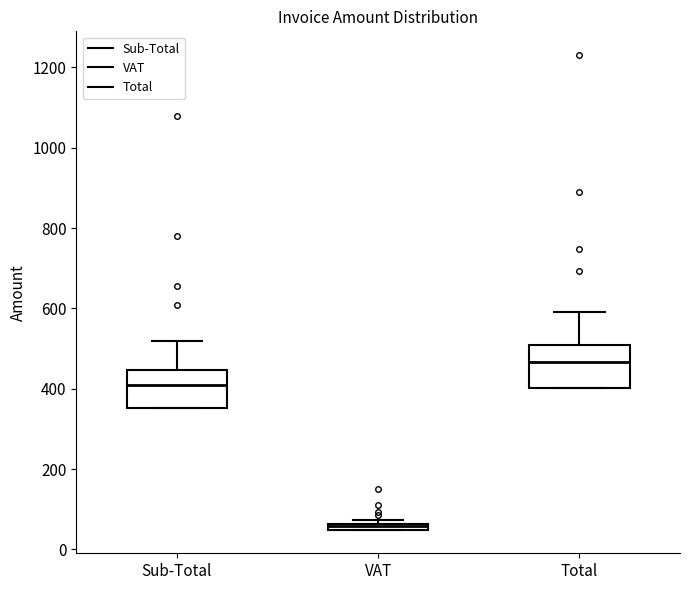

Which box's median line is the highest?

Total